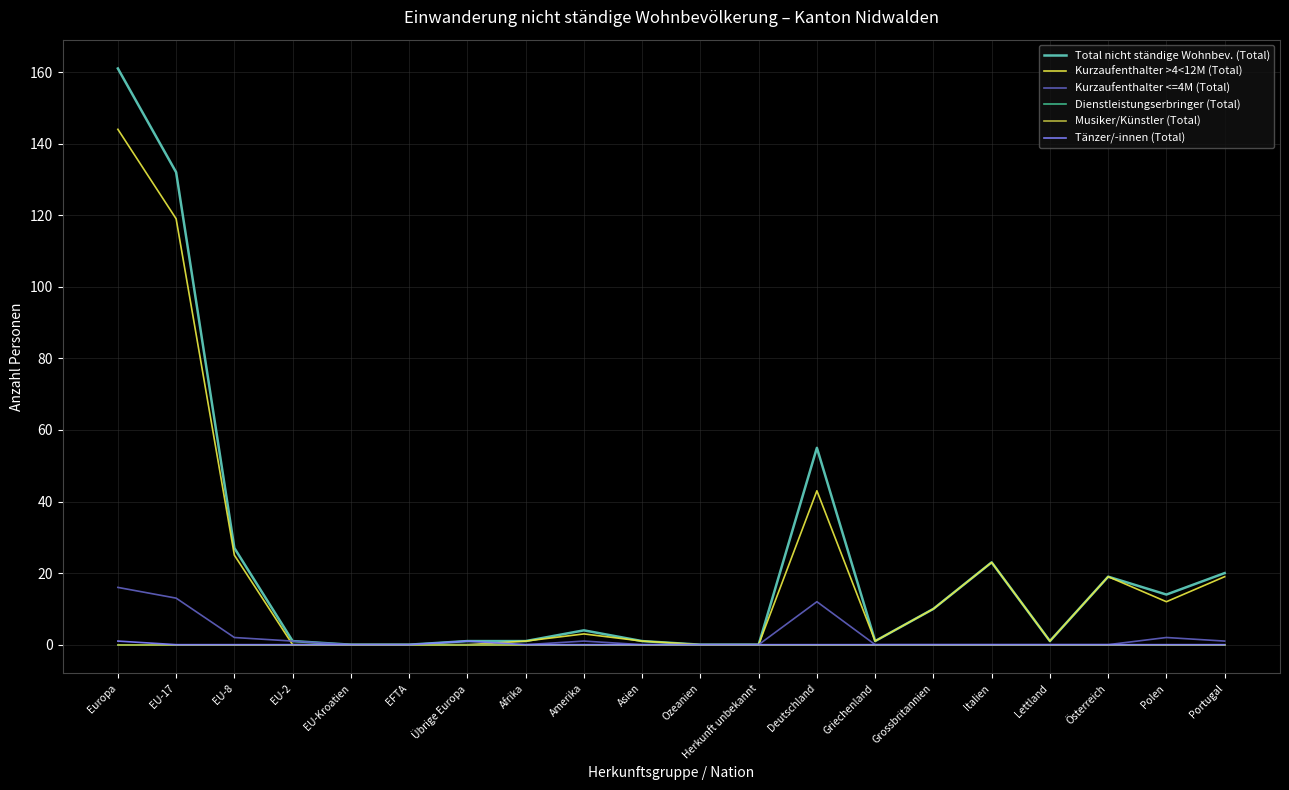

True or false: Dienstleistungserbringer (Total) has more than 1 interior local peaks.

False